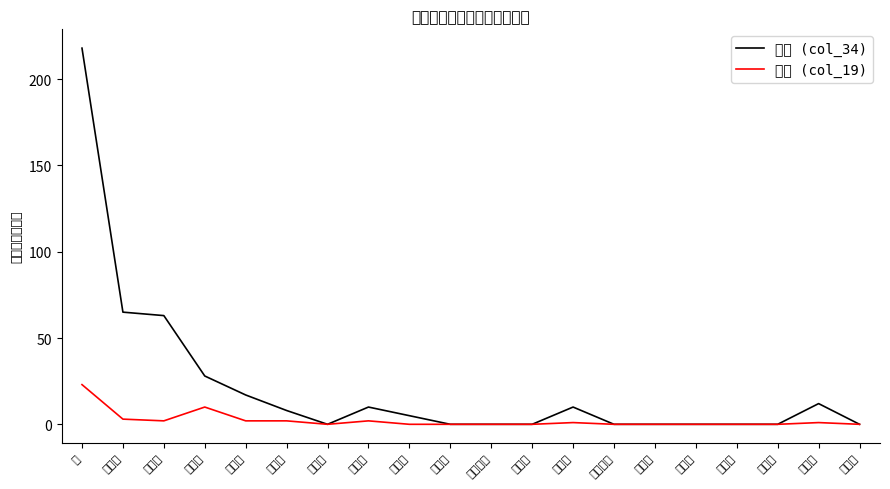

What are all the series names shown in the legend?

講師 (col_34), 教諭 (col_19)